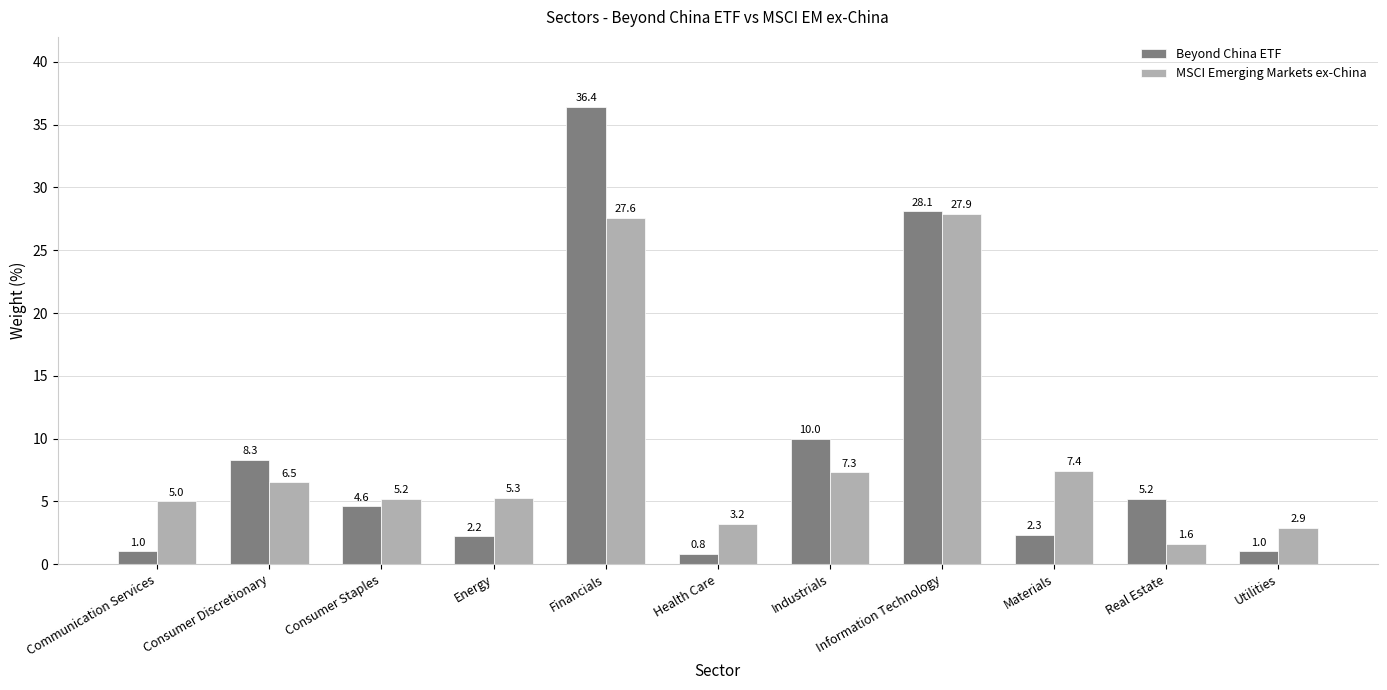

At which category is the sum across all series the highest?

Financials